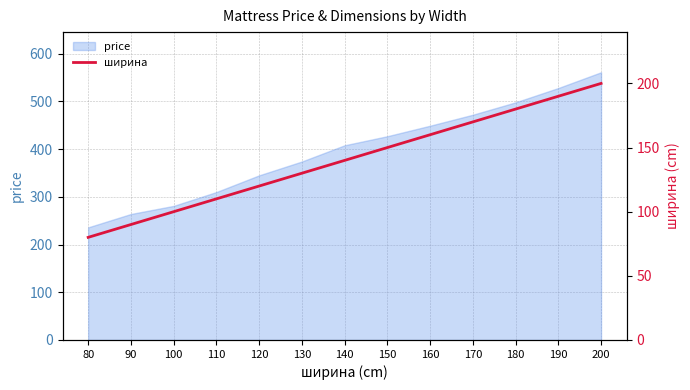

Is it true that the value at 110 is 74?

False